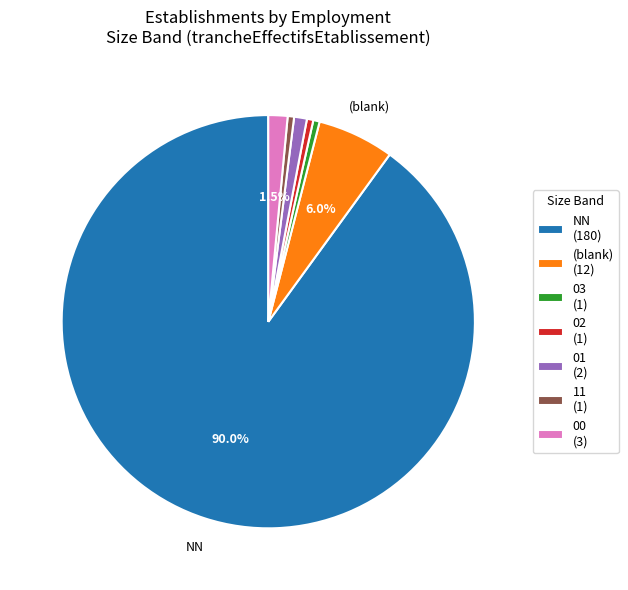

What is the majority slice?

NN (180)